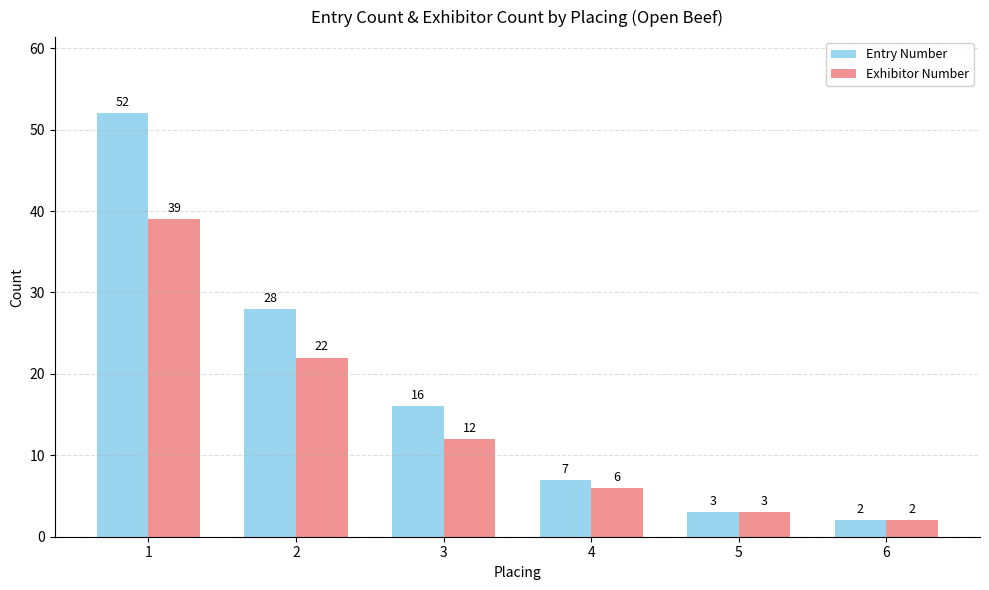

Which series has the largest range (max minus min)?

Entry Number